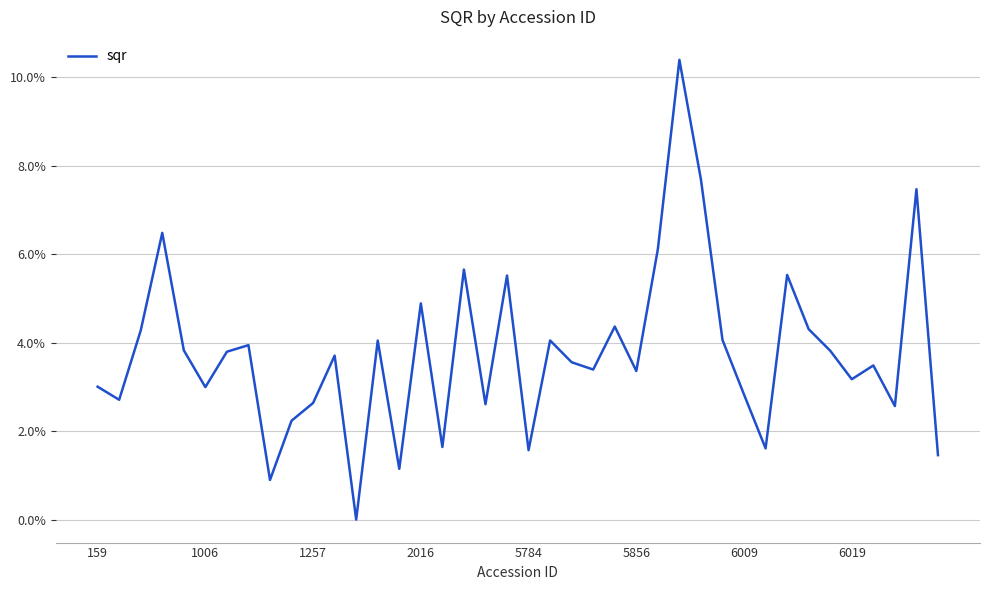

What is the maximum value shown in the chart?

10.4